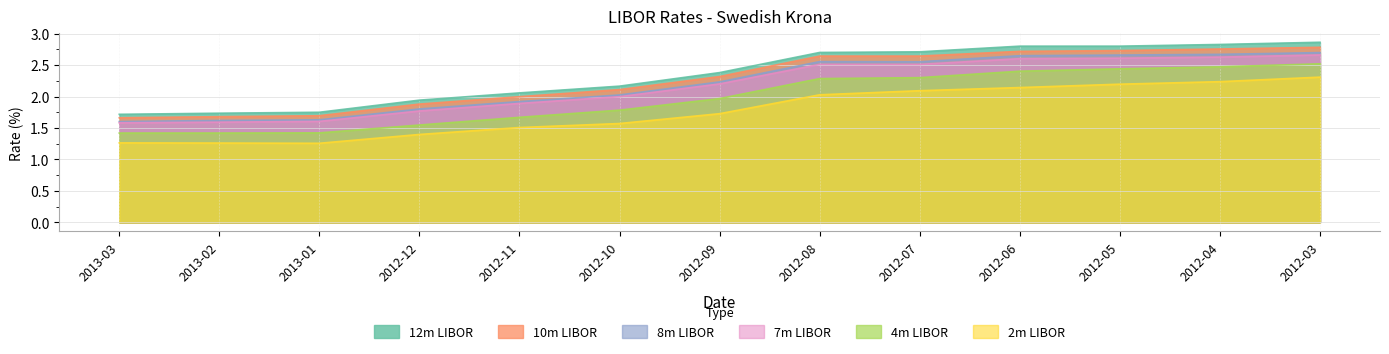

How many data points does each series have?

13